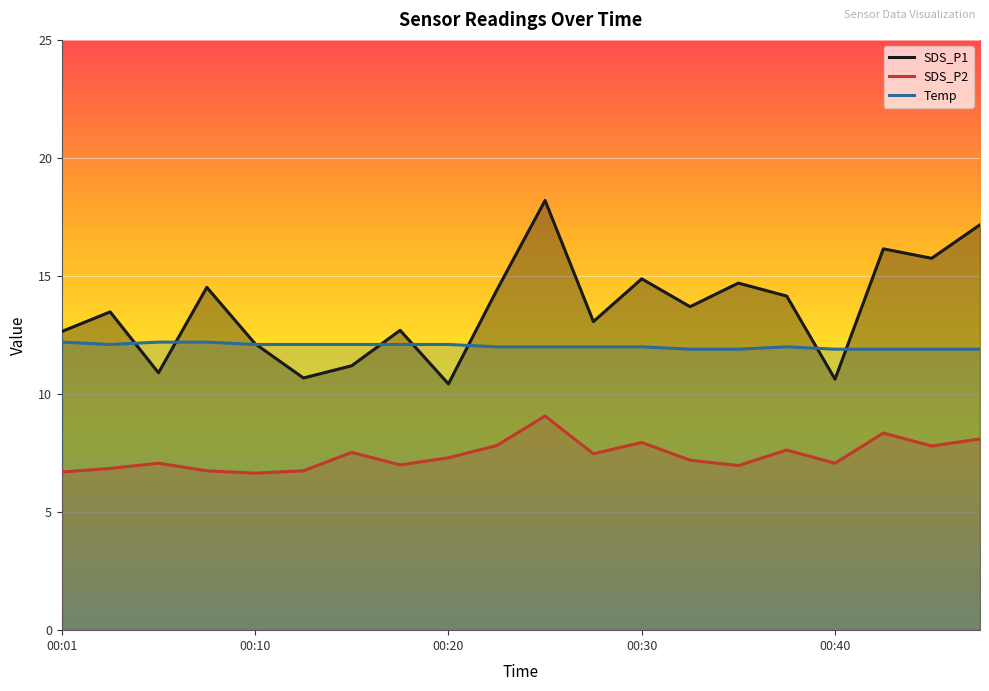

What is the value of the Temp point at the 20th from the left?

11.9